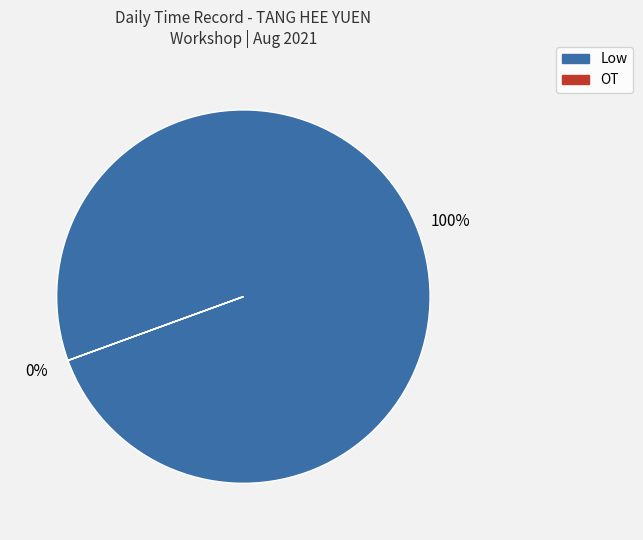

Does 12 account for over 50% of the chart?

No